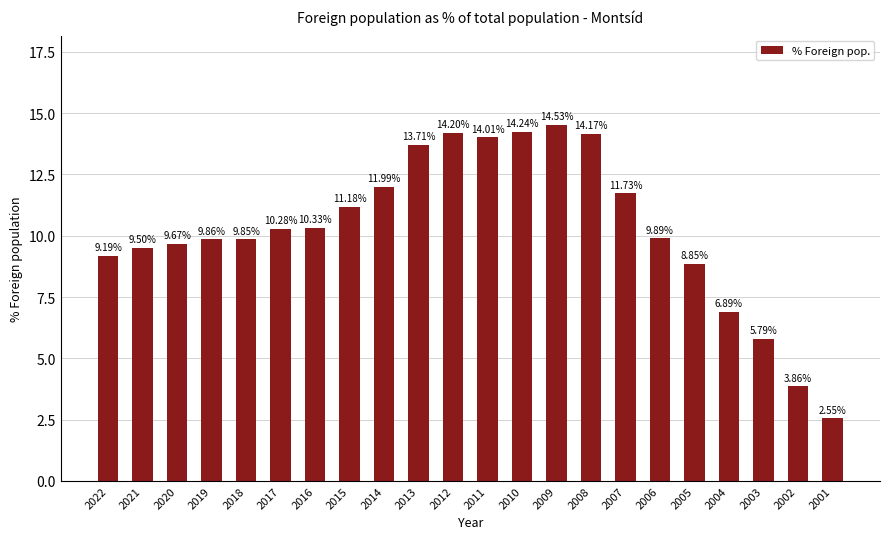

Rank the categories by value from highest to lowest.

2009, 2010, 2012, 2008, 2011, 2013, 2014, 2007, 2015, 2016, 2017, 2006, 2019, 2018, 2020, 2021, 2022, 2005, 2004, 2003, 2002, 2001